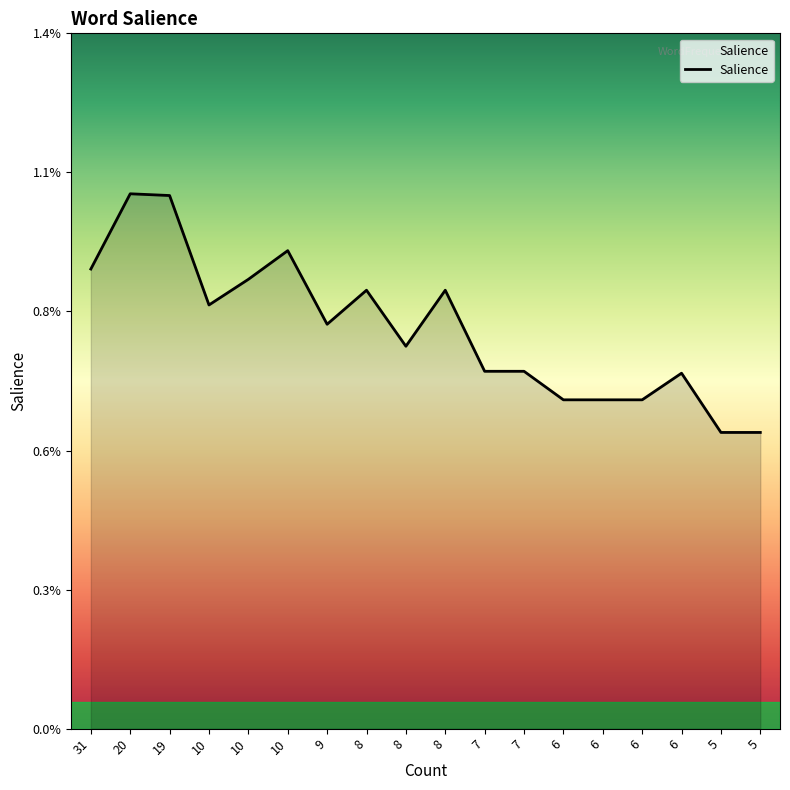

How many points are higher than both their immediate neighbors (excluding endpoints)?

5